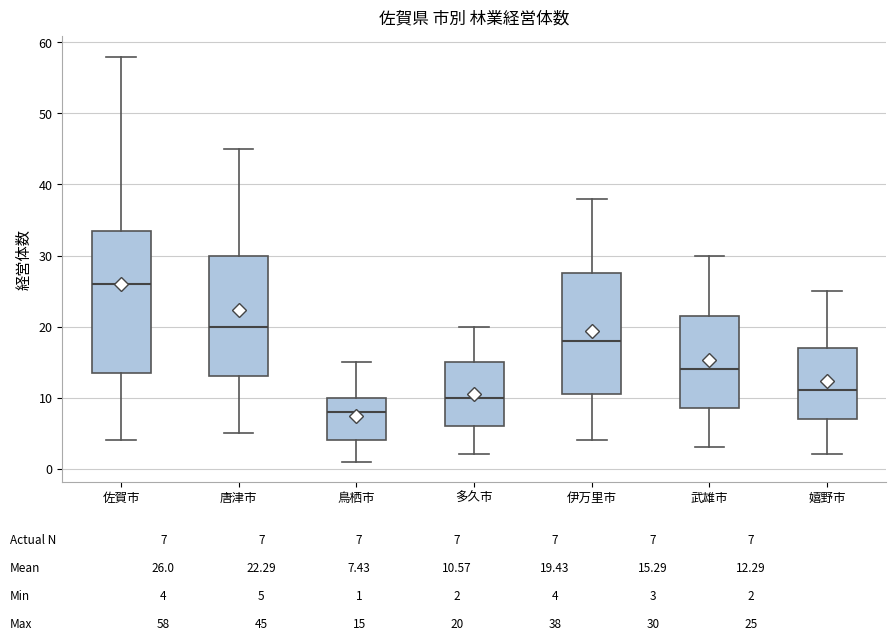

Where is the upper edge of the box for 嬉野市 on the y-axis? The values are not printed on the chart, so give them approximately, as read against the axis.

17